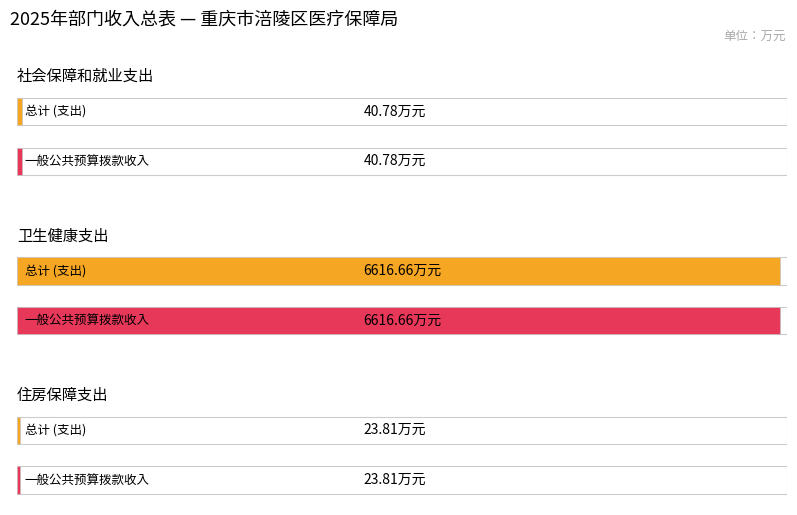

What is the sum of the 总计 values at 社会保障和就业支出 and 住房保障支出?

64.6